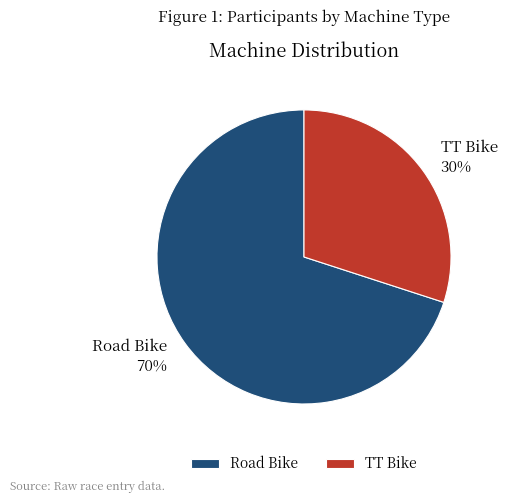

How many segments does this pie chart have?

2